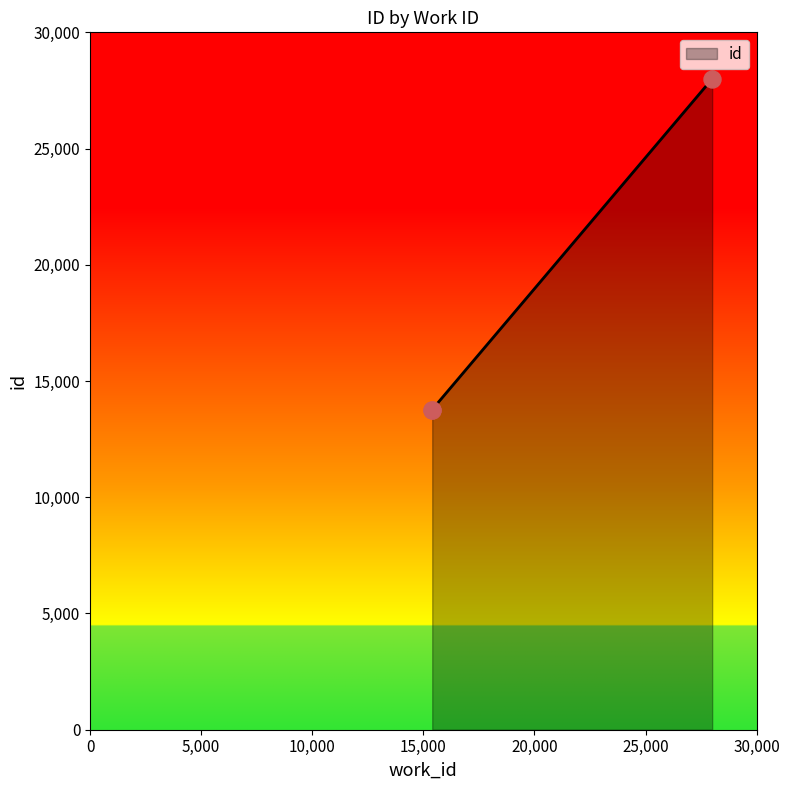

Between 4136 and 4136, which is larger?

4136